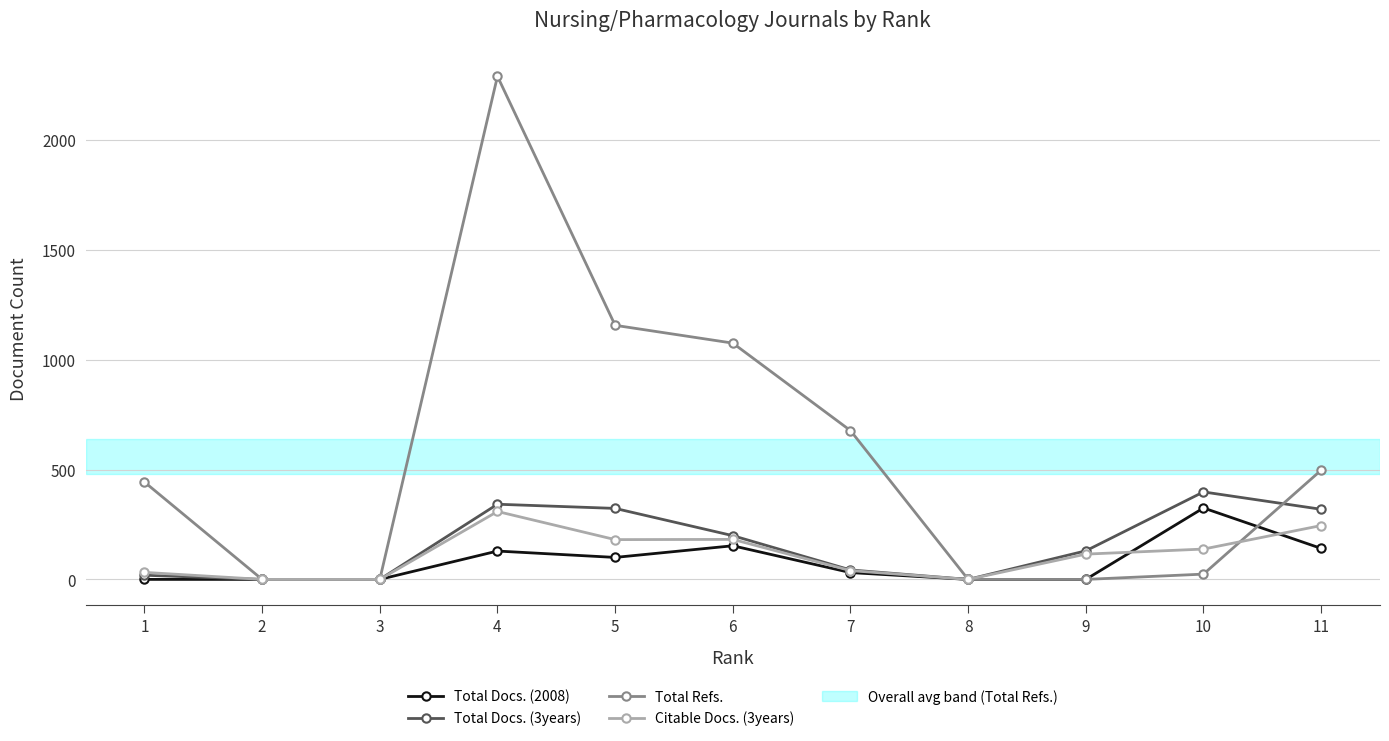

Which category has the highest value in the Total Docs. (3years) series?

10